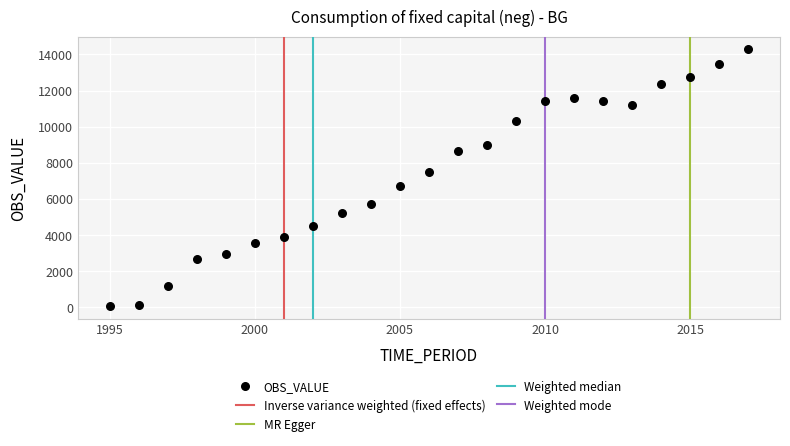

What is the range of Y values (max minus min)?

14195